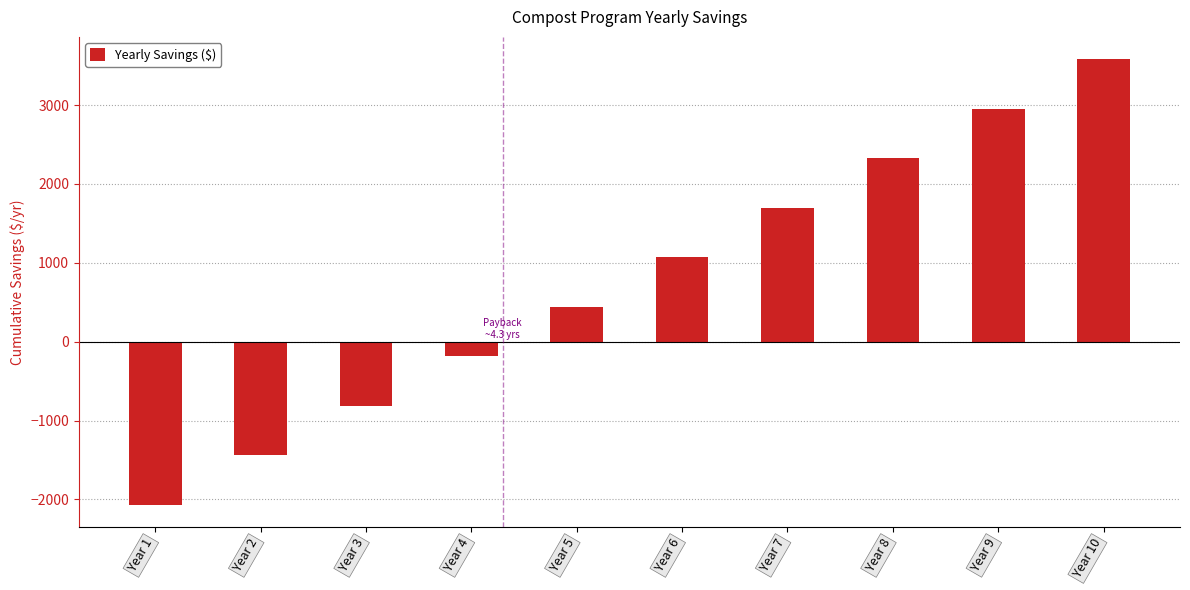

How many values are above zero?

6